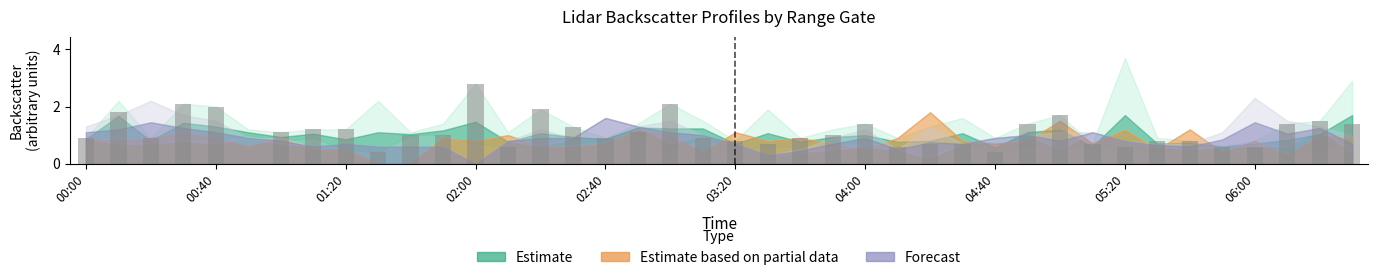

What is the sum of all values?

43.9